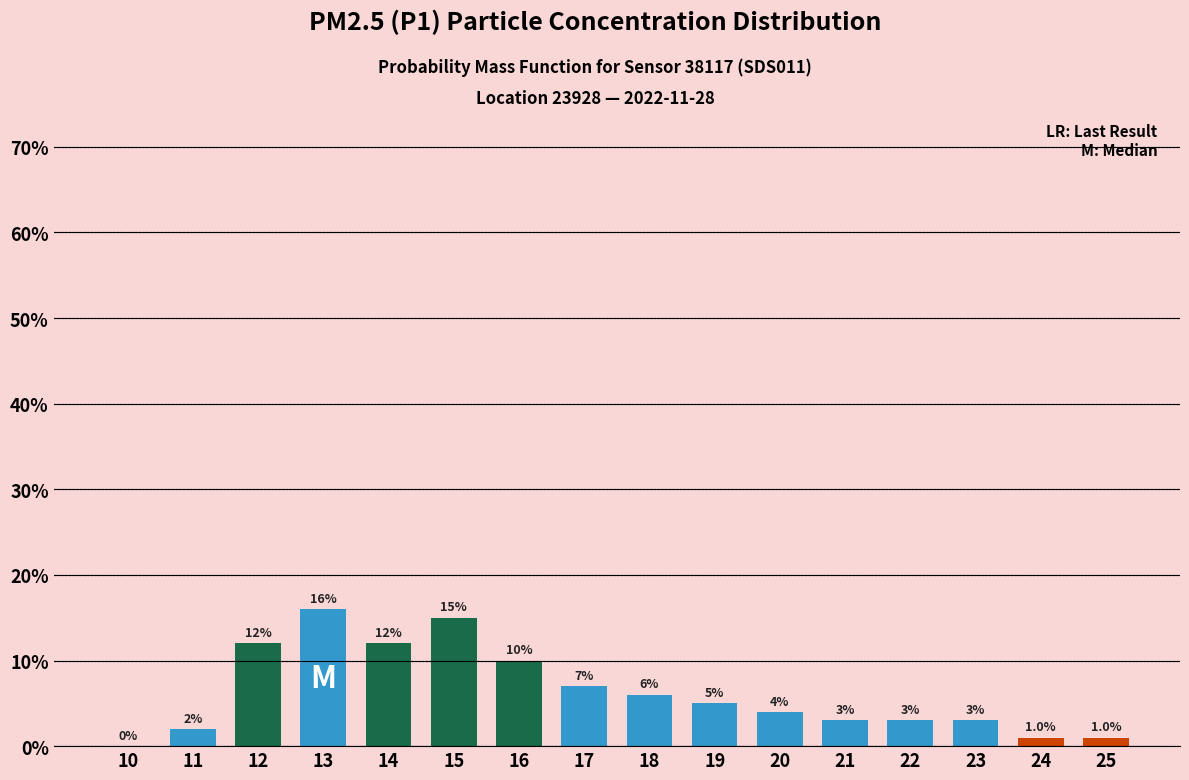

Reading left to right, what are all the values shown in this chart?

10=0.0	11=2.0	12=12.0	13=16.0	14=12.0	15=15.0	16=10.0	17=7.0	18=6.0	19=5.0	20=4.0	21=3.0	22=3.0	23=3.0	24=1.0	25=1.0